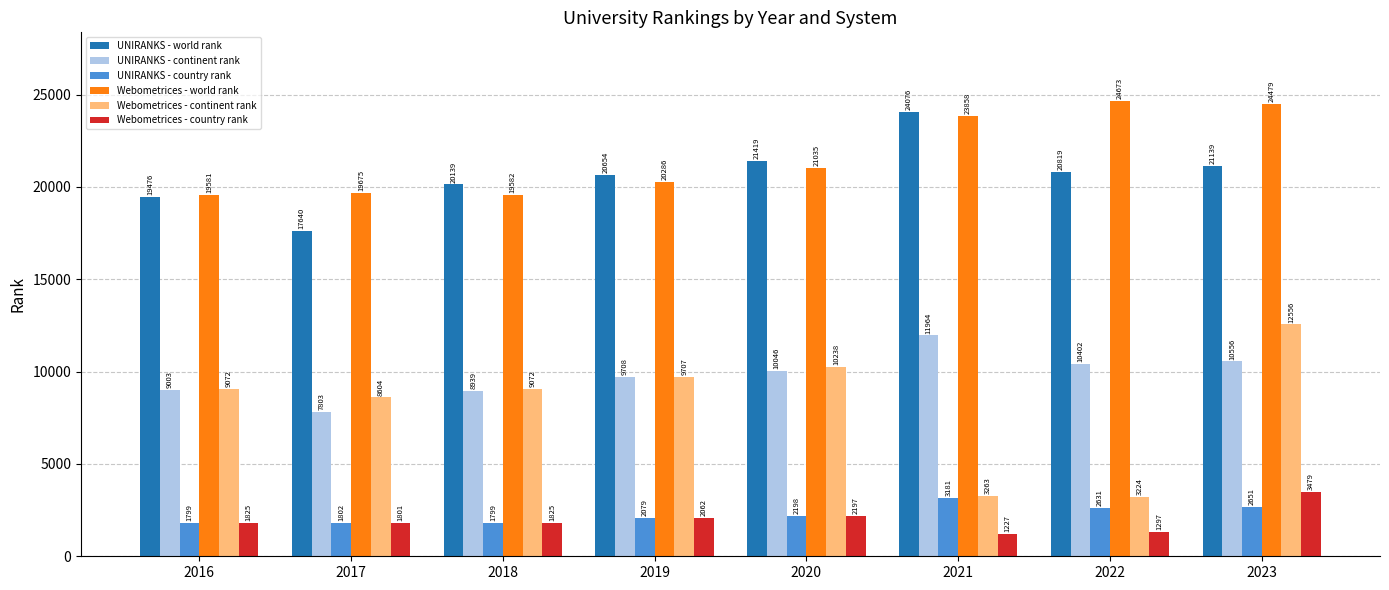

True or false: Webometrices - continent rank has a value of 12556 at 2023.

True